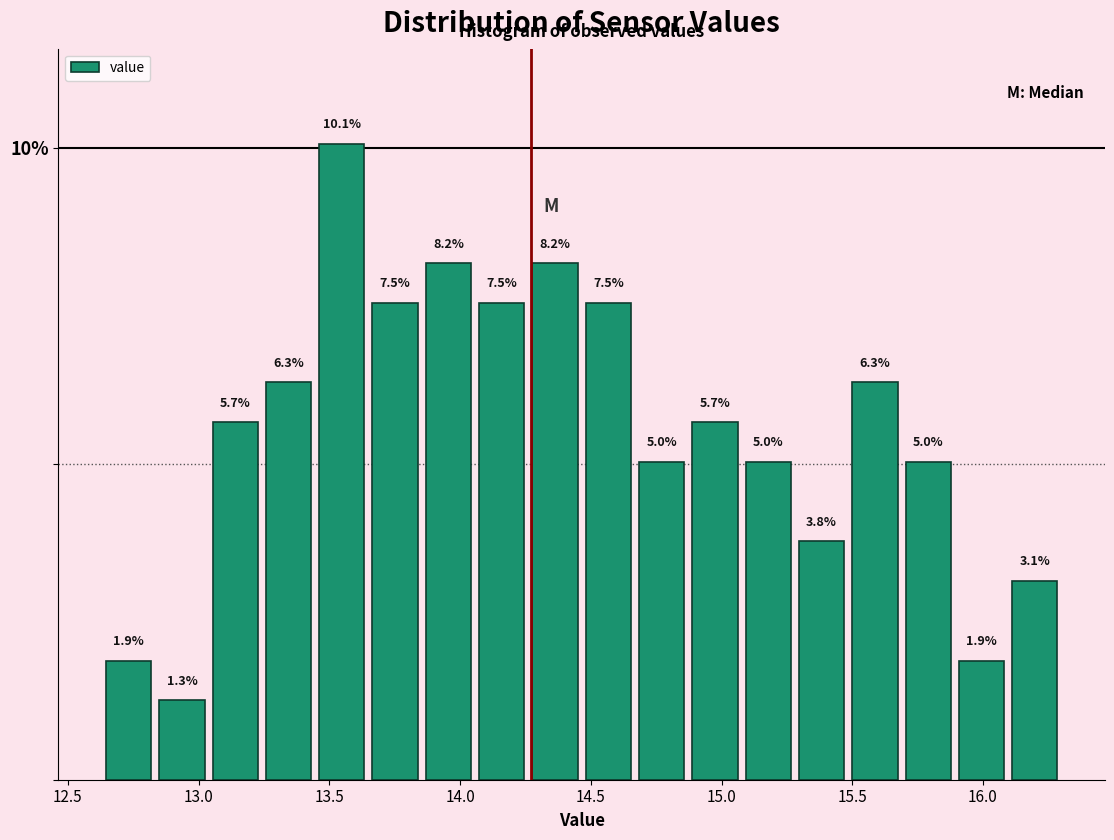

Reading left to right, transcribe this chart: for each bar, give the range it covers on the x-axis and its height. The bar edges are not printed on the chart, so give them approximately, as read against the axis.

12.65 to 12.85: 1.9
12.85 to 13.05: 1.3
13.05 to 13.25: 5.7
13.25 to 13.45: 6.3
13.45 to 13.65: 10.1
13.65 to 13.85: 7.5
13.85 to 14.05: 8.2
14.05 to 14.25: 7.5
14.25 to 14.45: 8.2
14.45 to 14.65: 7.5
14.65 to 14.85: 5.0
14.85 to 15.10: 5.7
15.10 to 15.30: 5.0
15.30 to 15.50: 3.8
15.50 to 15.70: 6.3
15.70 to 15.90: 5.0
15.90 to 16.10: 1.9
16.10 to 16.30: 3.1